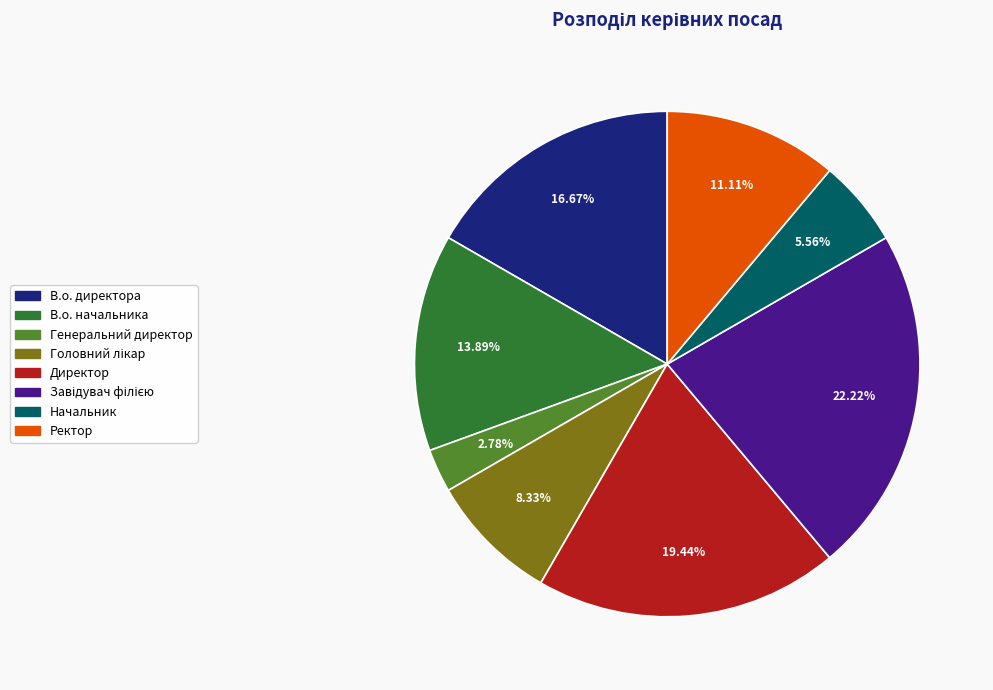

To the nearest percent, what percentage of the pie is В.о. директора?

17%